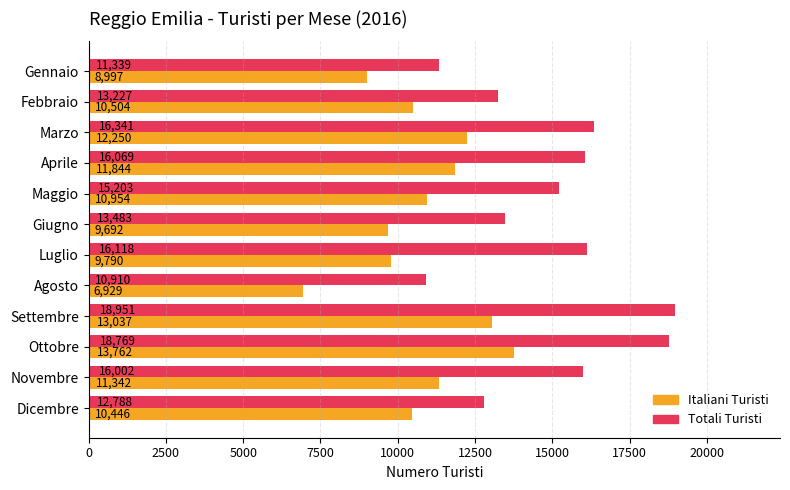

What is the minimum value shown in the chart?

6929